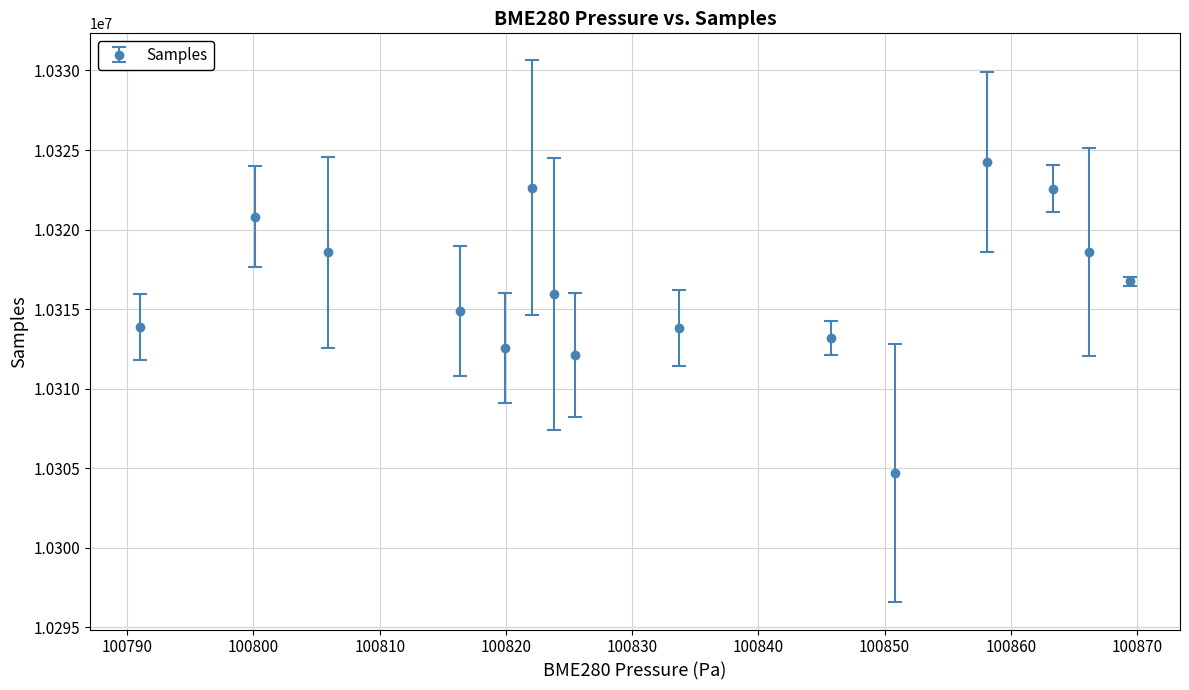

What is the average value?

10316348.1